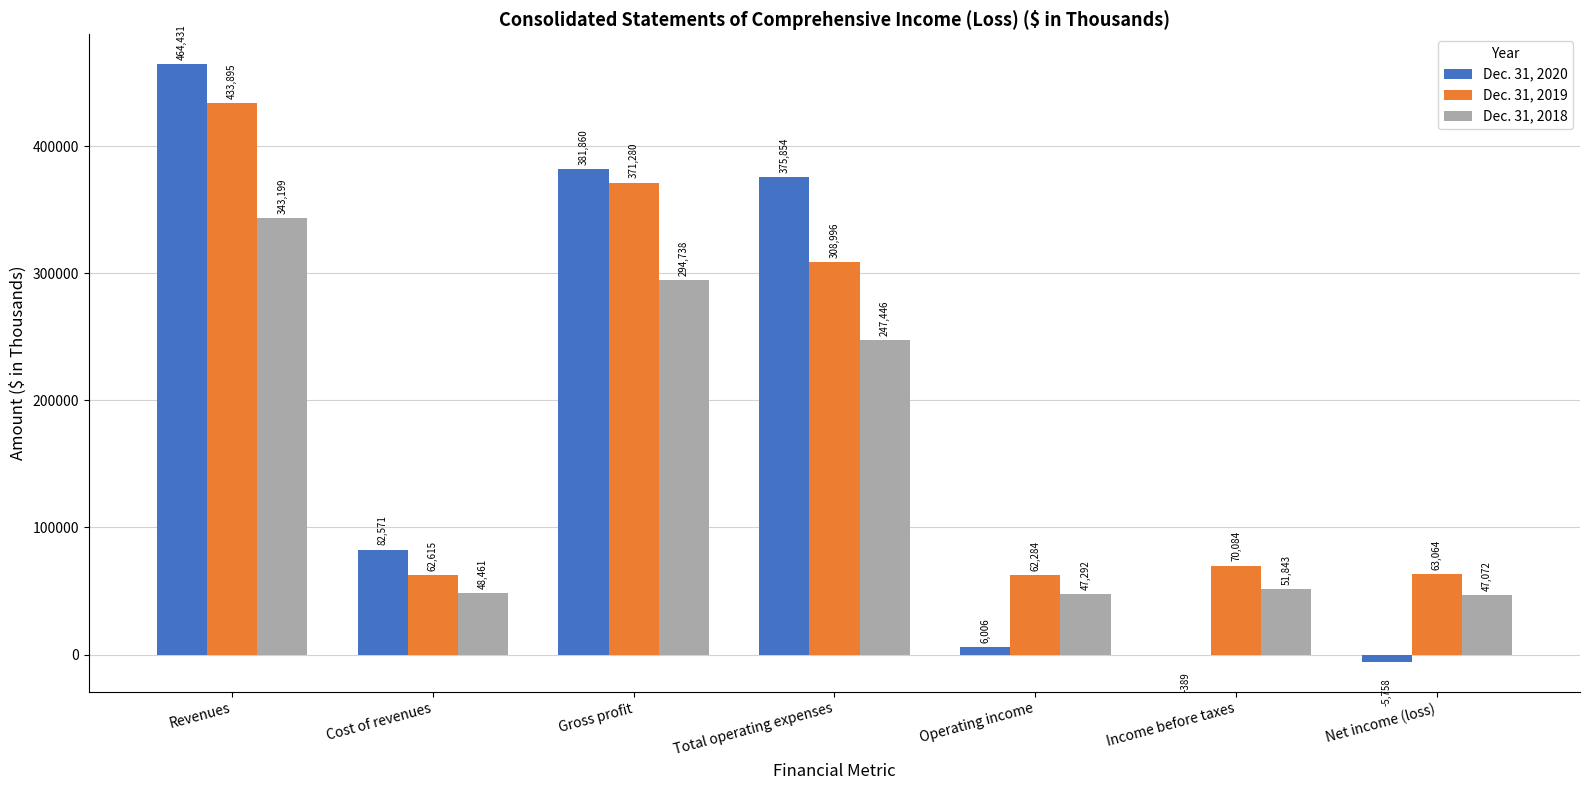

What is the greatest value displayed?

464431